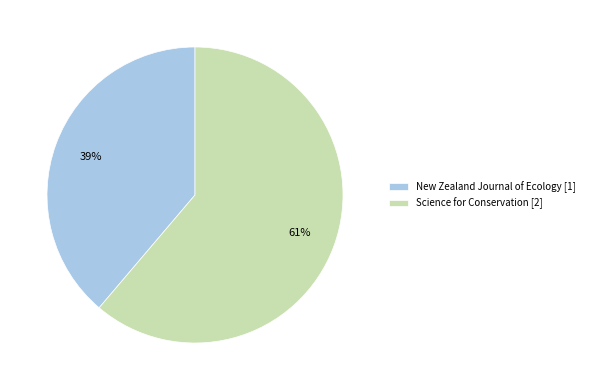

How many segments does this pie chart have?

2